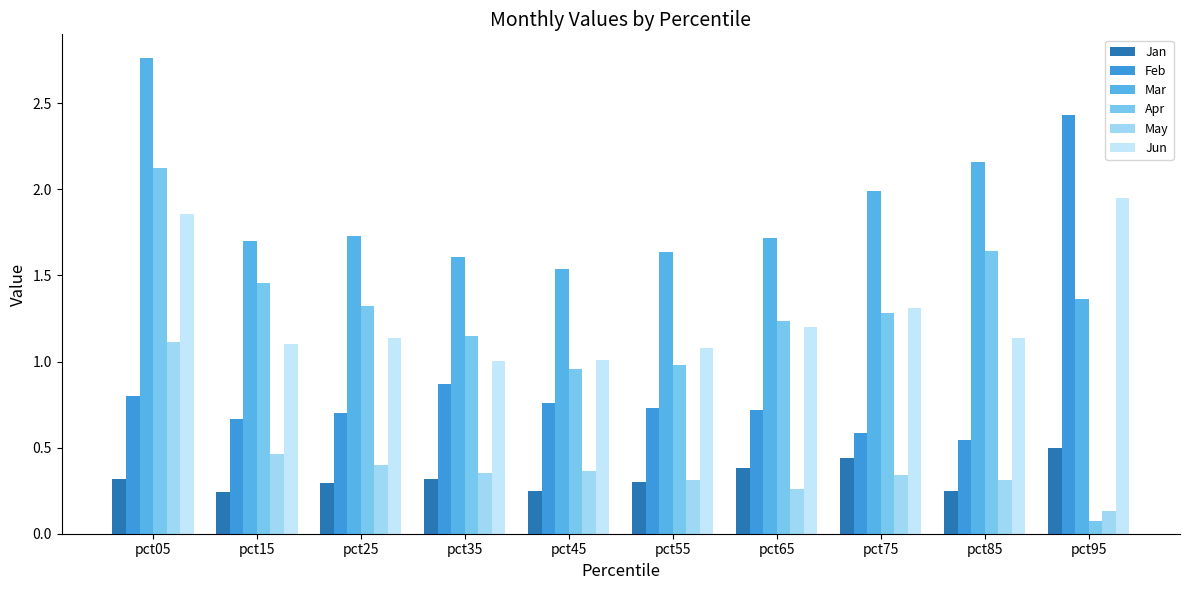

Reading right to left, transcribe all the data shown in this chart.

Jan: 0.5	0.2	0.4	0.4	0.3	0.2	0.3	0.3	0.2	0.3
Feb: 2.4	0.5	0.6	0.7	0.7	0.8	0.9	0.7	0.7	0.8
Mar: 1.4	2.2	2.0	1.7	1.6	1.5	1.6	1.7	1.7	2.8
Apr: 0.1	1.6	1.3	1.2	1.0	1.0	1.1	1.3	1.5	2.1
May: 0.1	0.3	0.3	0.3	0.3	0.4	0.4	0.4	0.5	1.1
Jun: 1.9	1.1	1.3	1.2	1.1	1.0	1.0	1.1	1.1	1.9